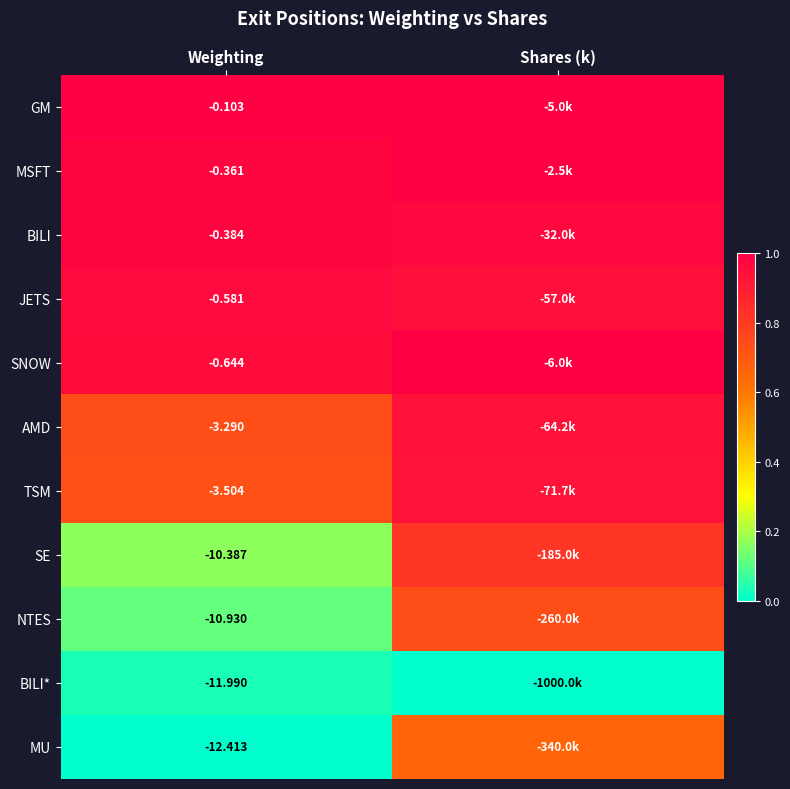

At Weighting, list the series in order from smallest to largest.

MU, BILI*, NTES, SE, TSM, AMD, SNOW, JETS, BILI, MSFT, GM